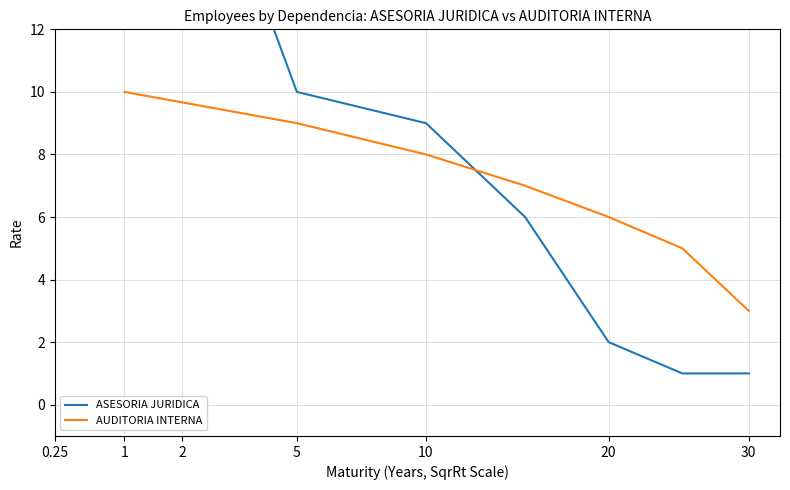

The AUDITORIA INTERNA series shows 12 at 10. True or false?

False